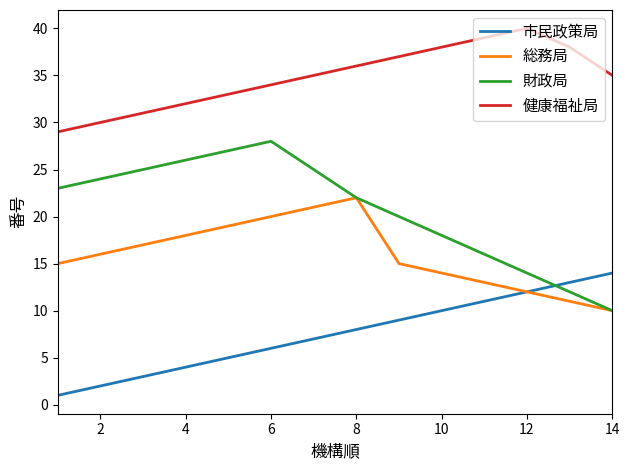

What is the average value of the 健康福祉局 series?

35